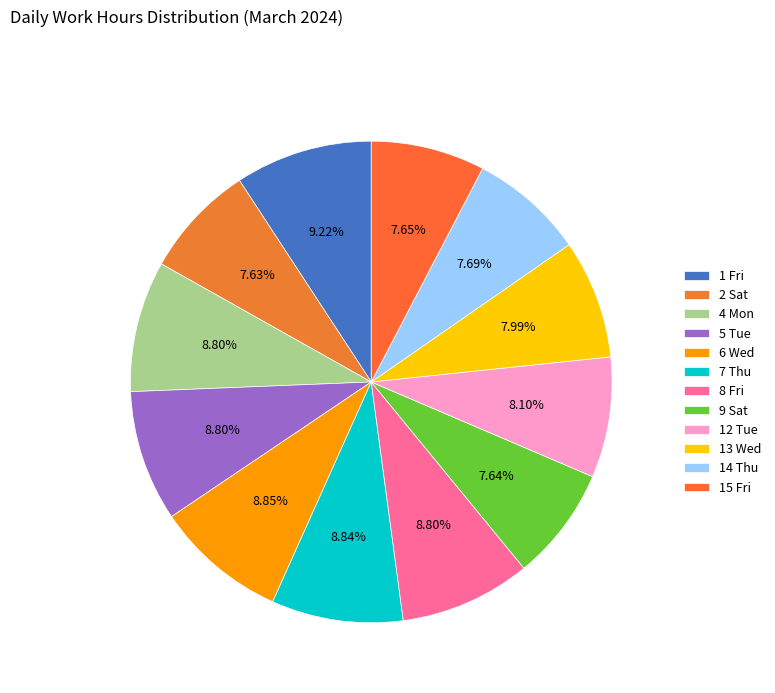

To the nearest percent, what is the difference between the largest and smallest slice percentages?

2%